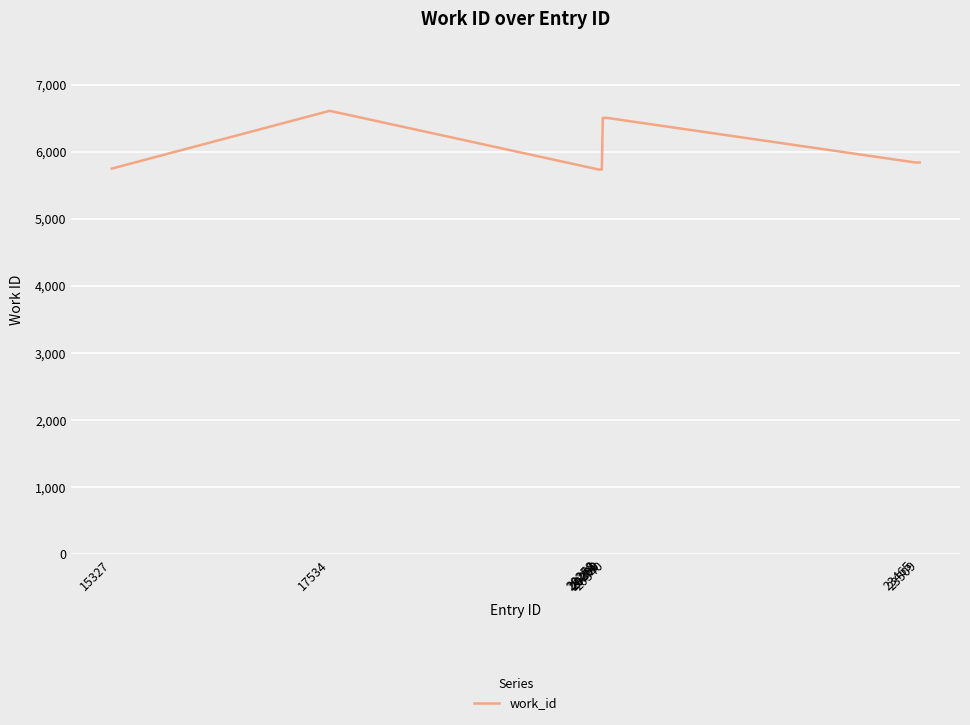

At which label does the data first exceed 5841?

17534